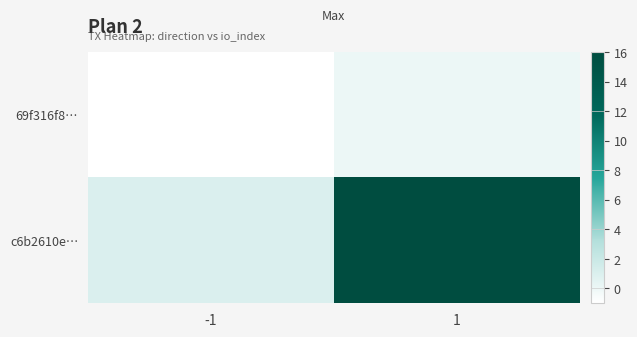

Rank the series by their average value, from highest to lowest.

c6b2610e…, 69f316f8…